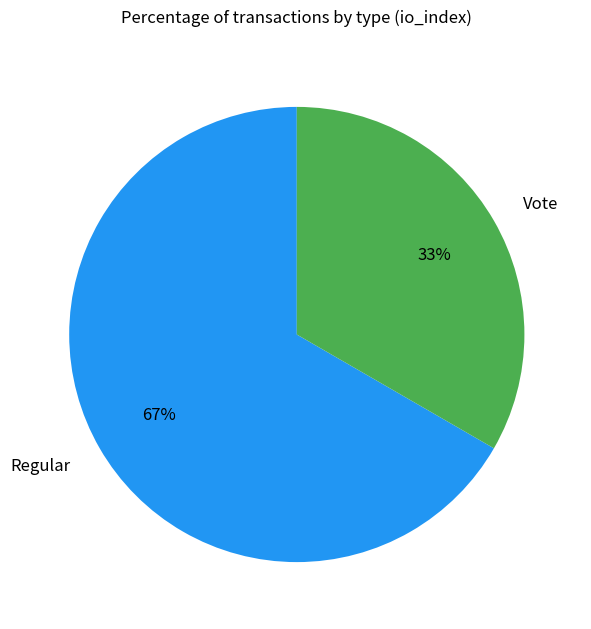

To the nearest percent, what portion does Regular represent?

67%